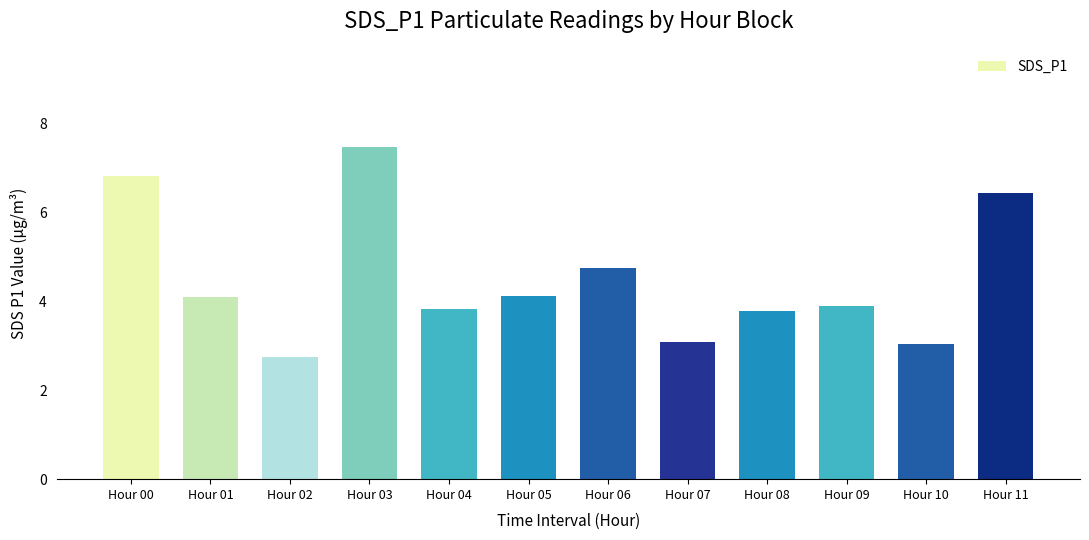

At which label is the value closest to 5?

Hour 06